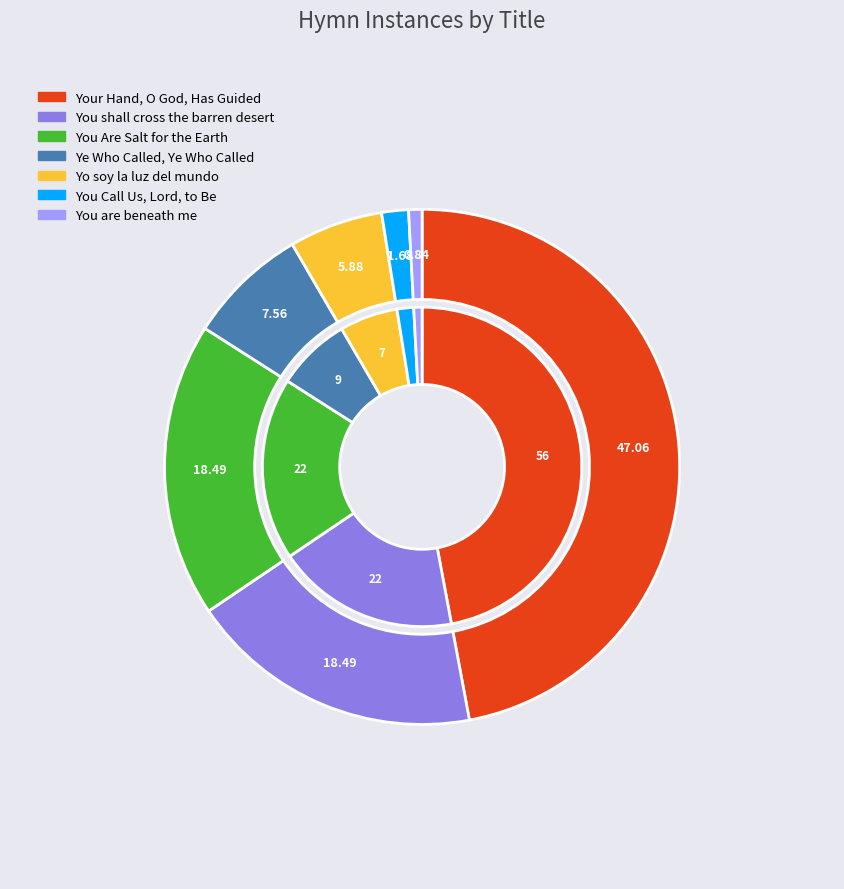

To the nearest percent, what is the combined percentage of Yo soy la luz del mundo and Your Hand, O God, Has Guided?

53%